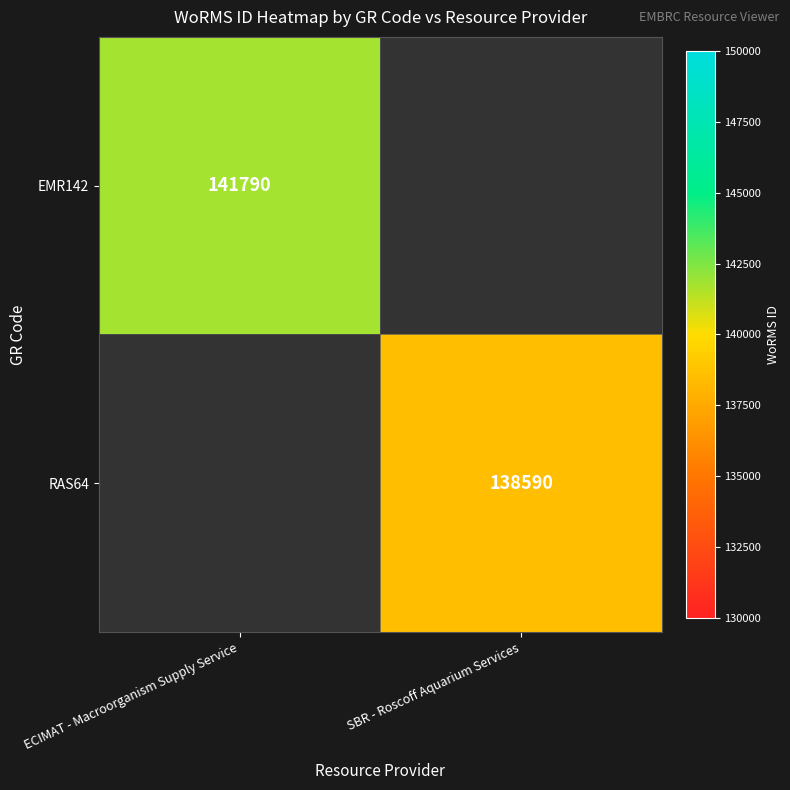

The value of EMR142 at ECIMAT - Macroorganism Supply Service is 84433. True or false?

False